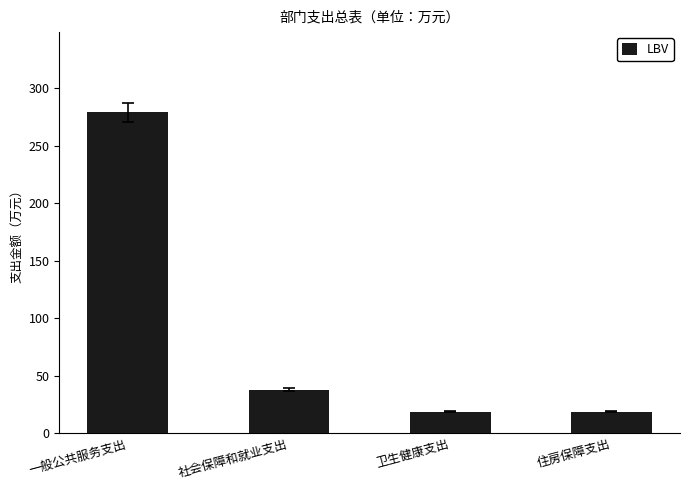

What is the ratio of the value at 一般公共服务支出 to the value at 卫生健康支出?

14.6